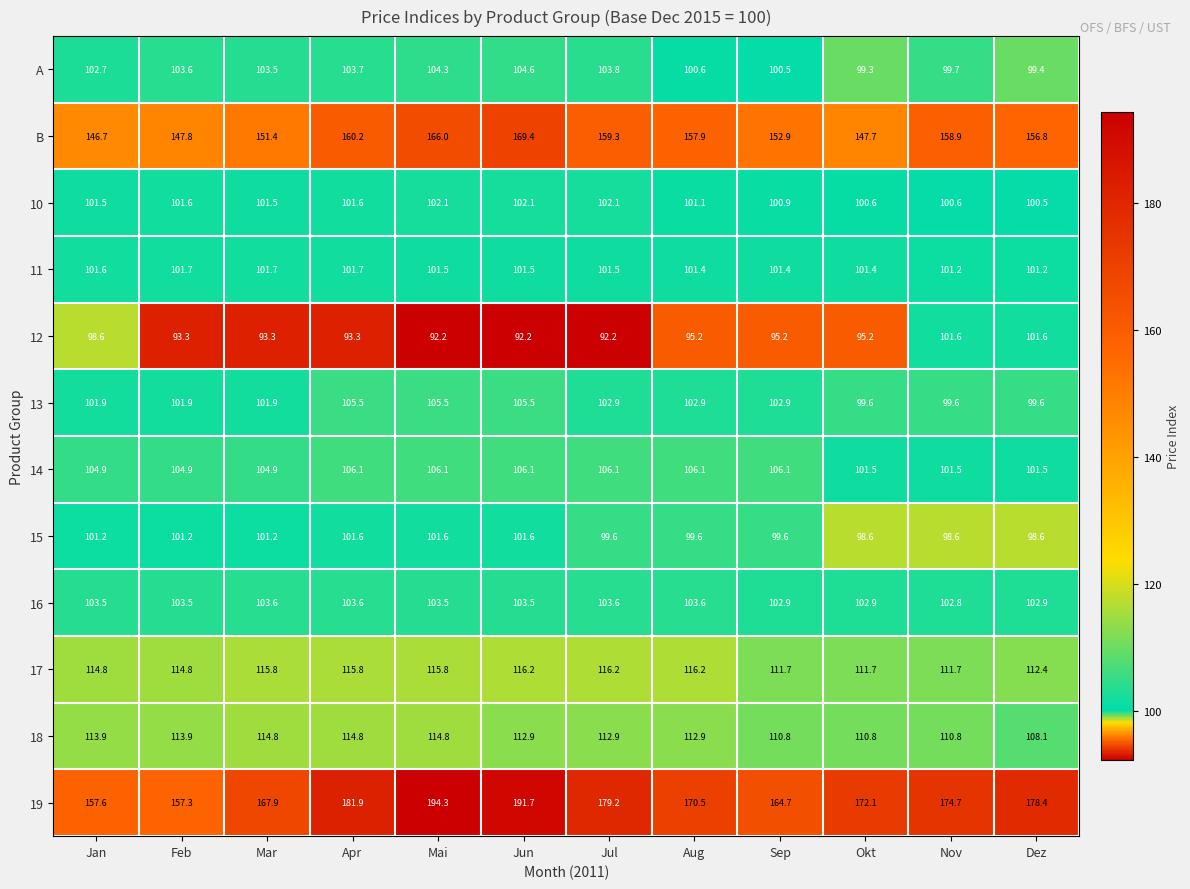

What is the maximum value shown in the chart?

194.3